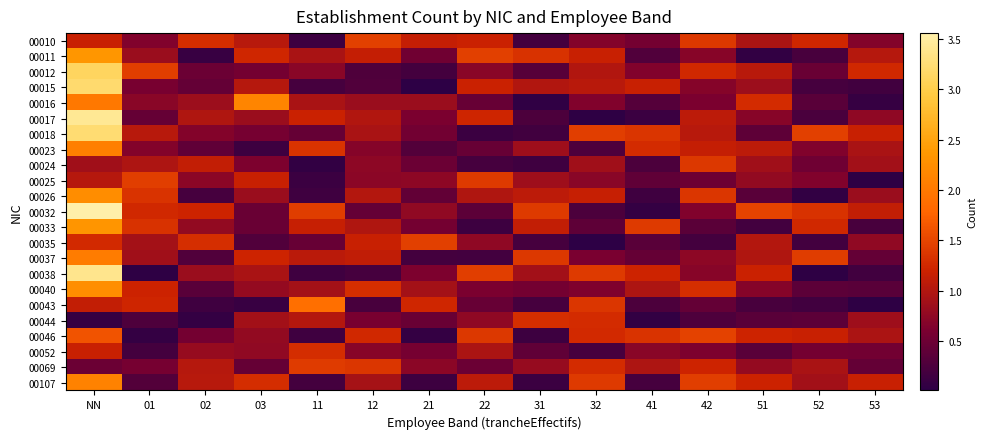

At which category does the chart reach its peak across all series?

NN